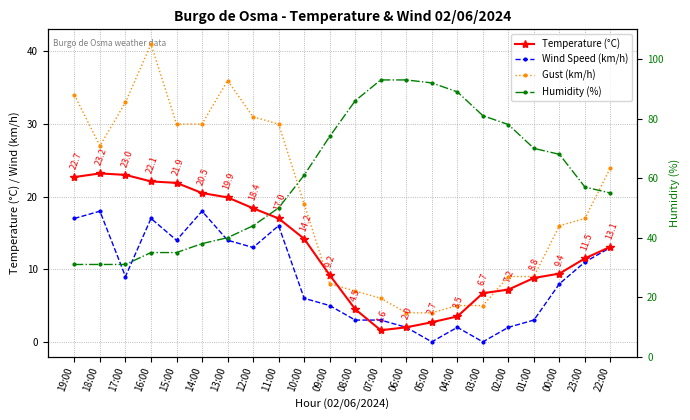

The Gust (km/h) series shows 7.5 at 11:00. True or false?

False